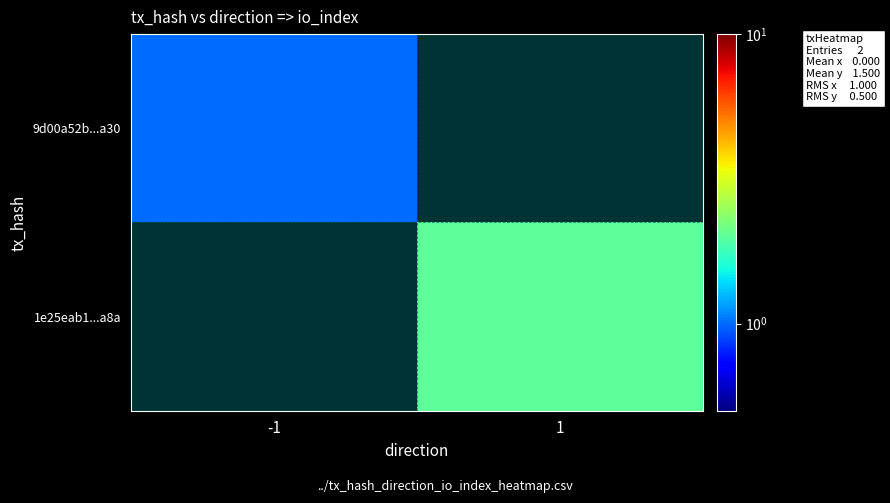

The 9d00a52b...a30 series shows 1.0 at -1. True or false?

True